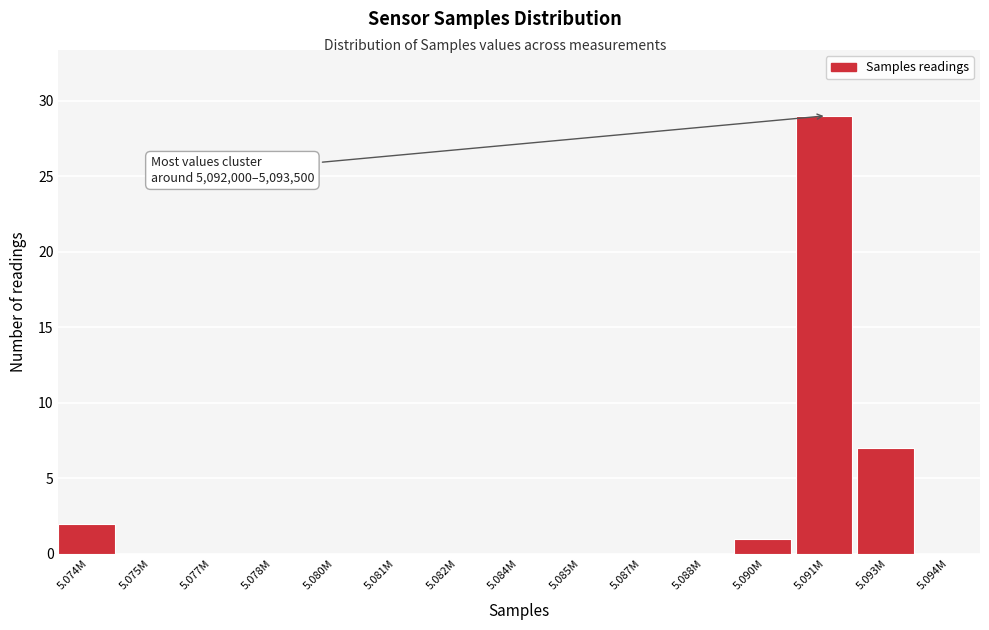

Reading right to left, transcribe all the data shown in this chart.

5.094M=0	5.093M=7	5.091M=29	5.090M=1	5.088M=0	5.087M=0	5.085M=0	5.084M=0	5.082M=0	5.081M=0	5.080M=0	5.078M=0	5.077M=0	5.075M=0	5.074M=2